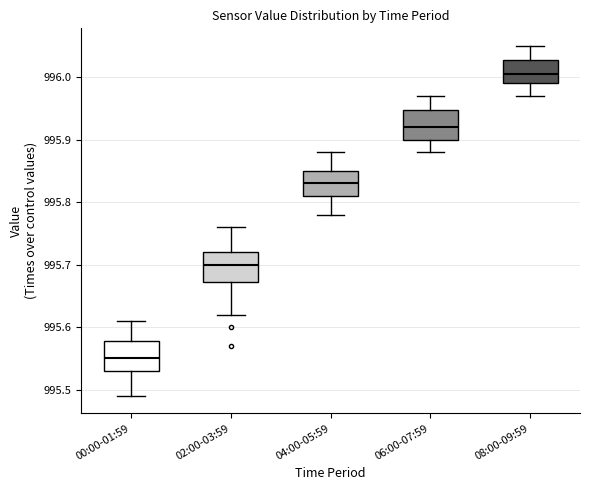

Reading left to right, transcribe this box plot: for each box, give where its median line is, the range the box spans, and where its two whiskers end, as read against the y-axis. The values are not printed on the chart, so give them approximately, as read against the axis.

00:00-01:59: median 995.55, box 995.53 to 995.58, whiskers 995.49 to 995.61
02:00-03:59: median 995.70, box 995.67 to 995.72, whiskers 995.62 to 995.76
04:00-05:59: median 995.83, box 995.81 to 995.85, whiskers 995.78 to 995.88
06:00-07:59: median 995.92, box 995.90 to 995.95, whiskers 995.88 to 995.97
08:00-09:59: median 996.01, box 995.99 to 996.03, whiskers 995.97 to 996.05